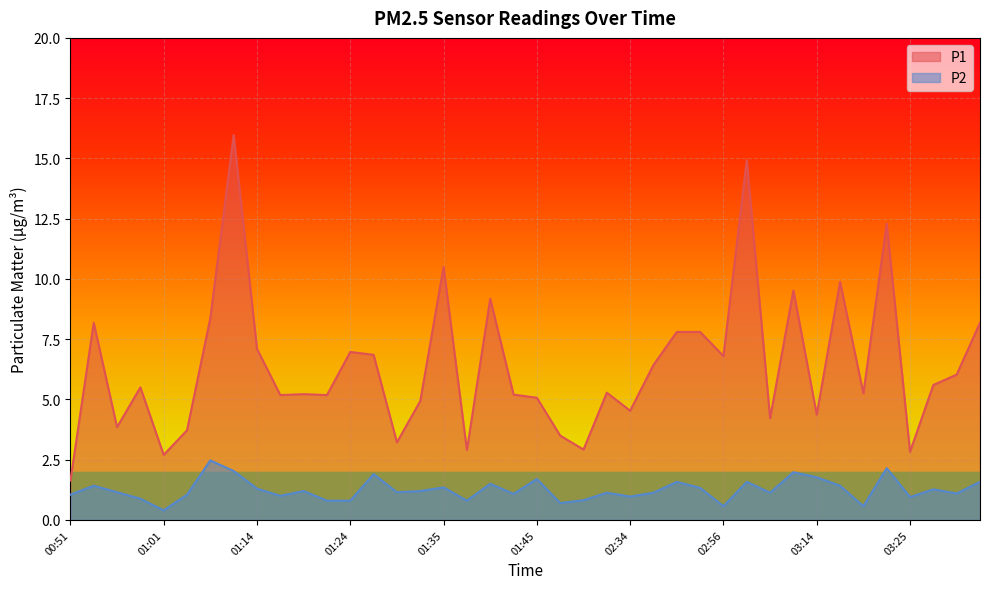

Rank the series by their average value, from highest to lowest.

P1, P2